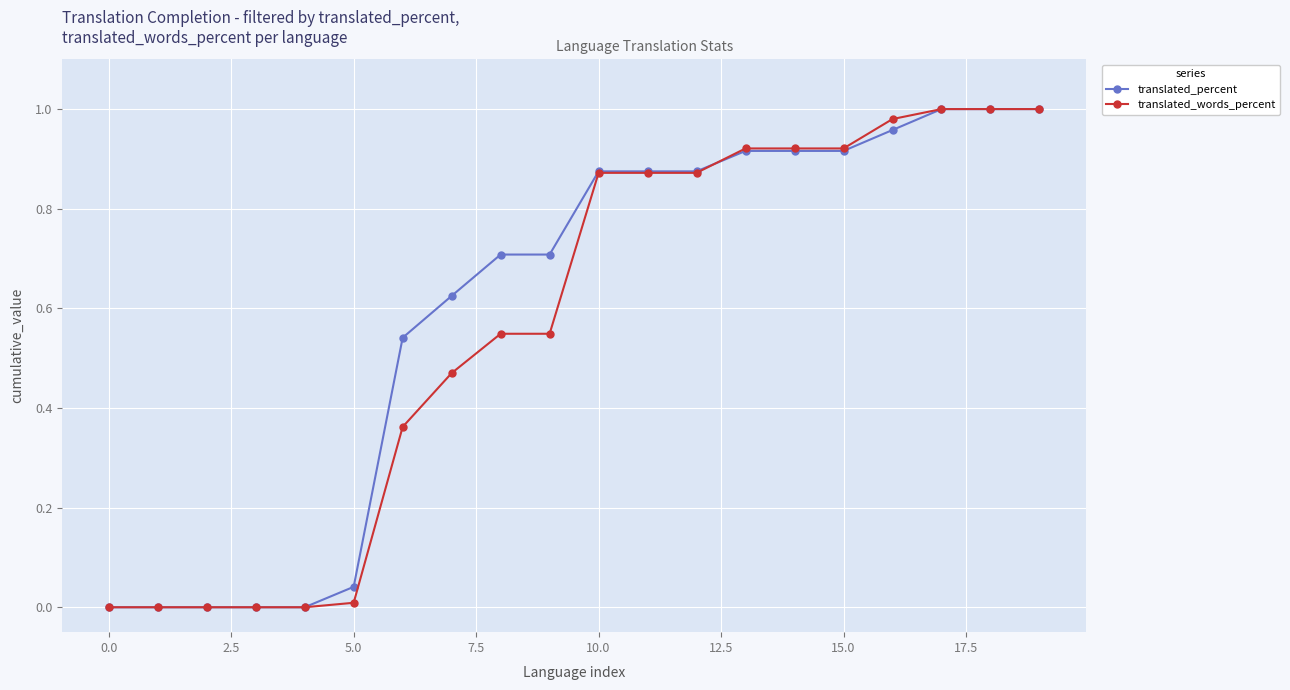

What is the label of the 9th point from the right?

11